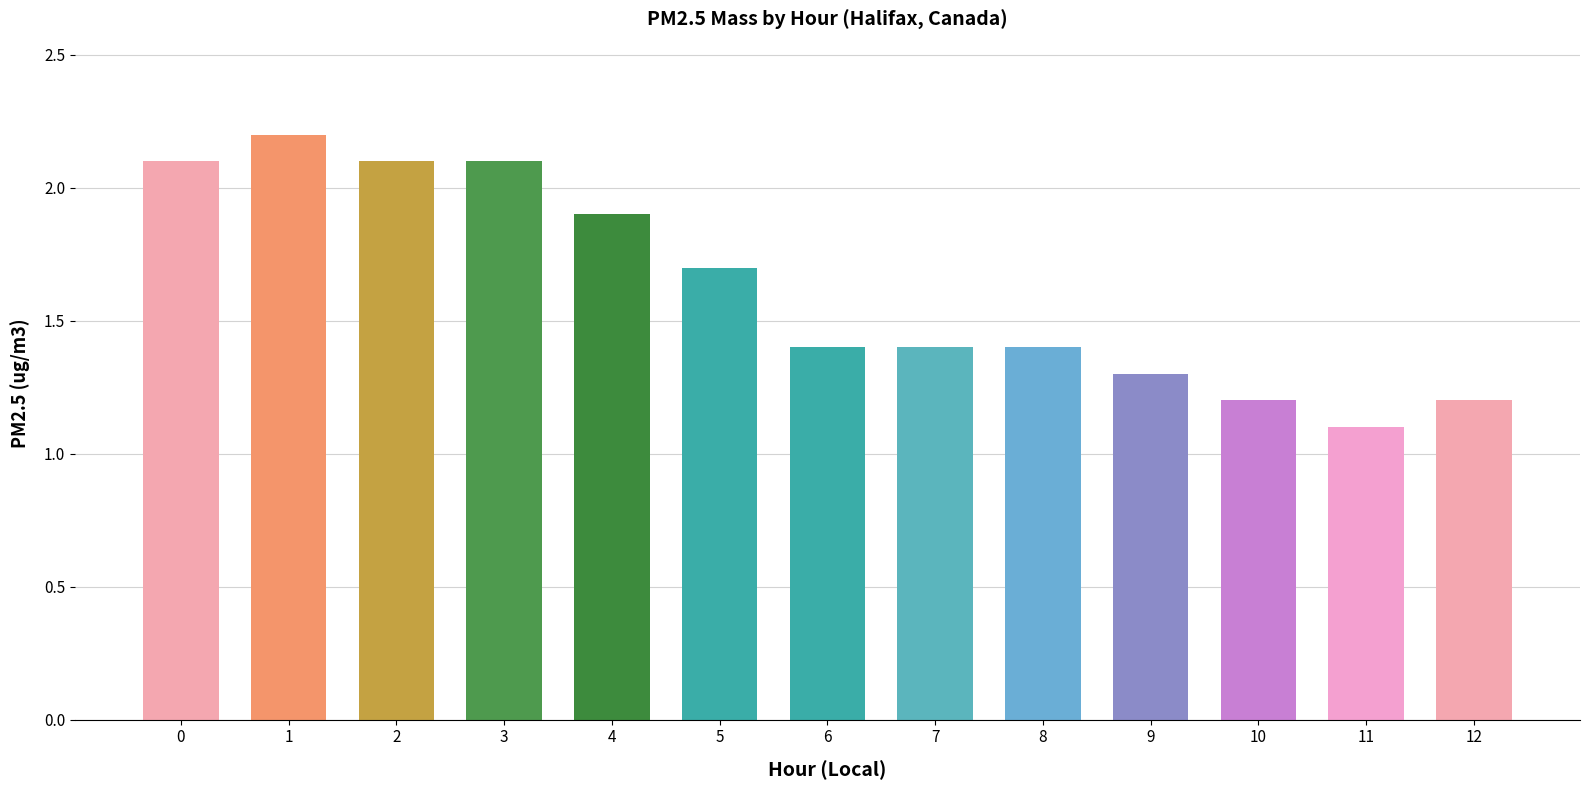

At which category does the chart reach its minimum across all series?

11